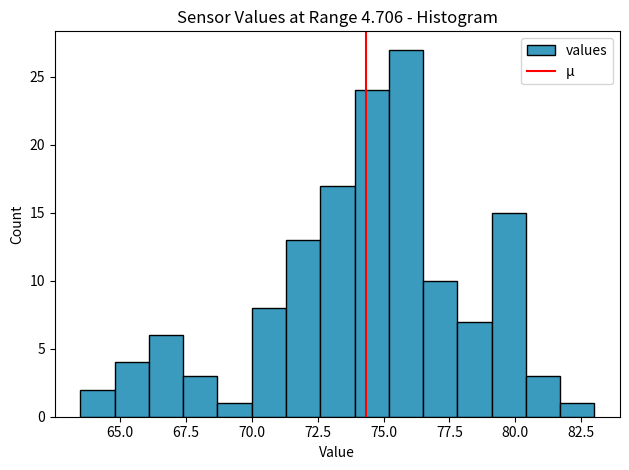

Read against the x-axis, roughly where is the centre of the tallest bar?

76.0